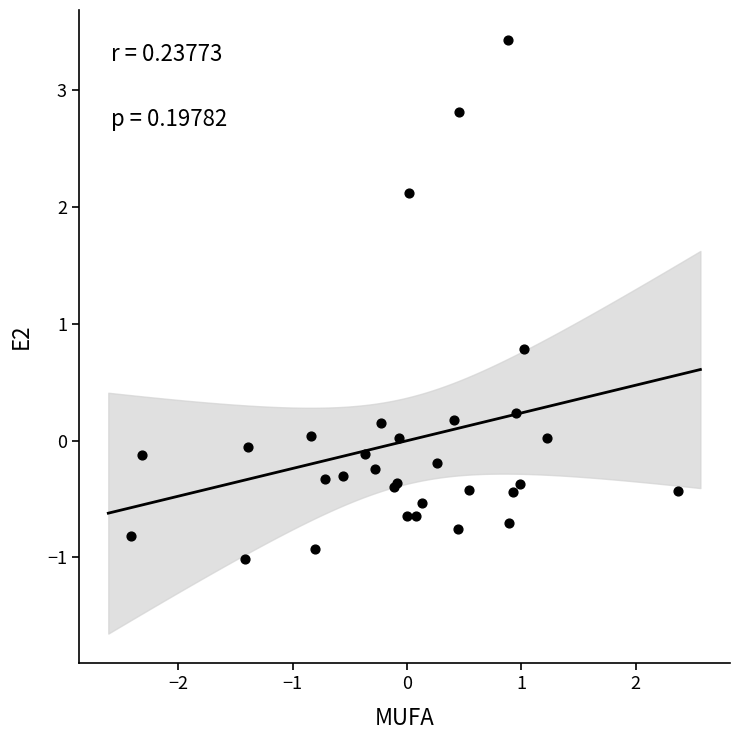

What Y value in the scatter plot is closest to 1?

0.8